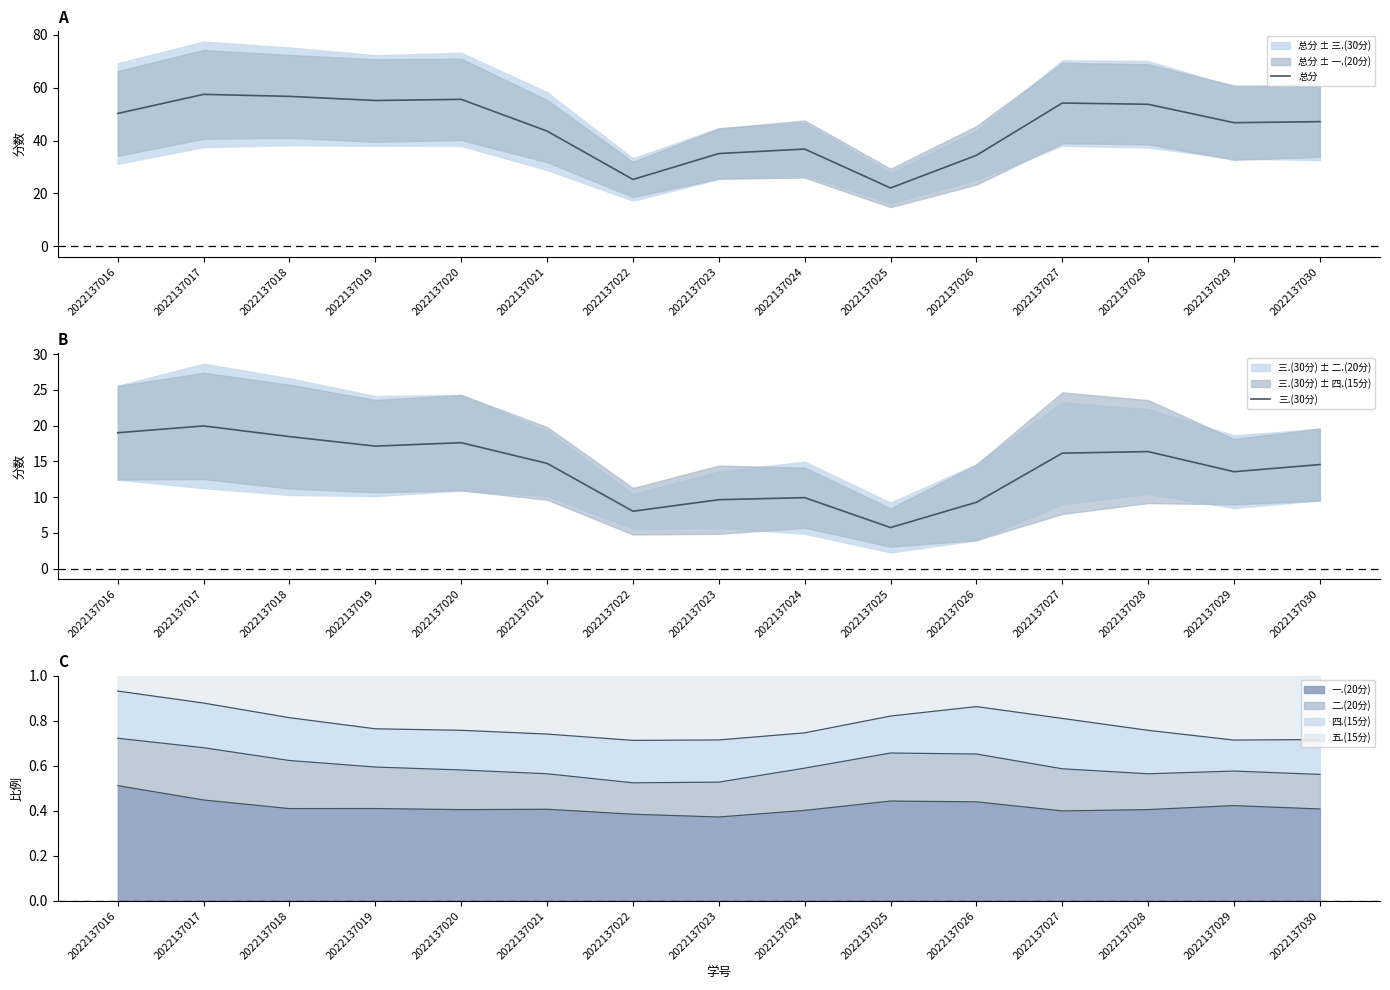

In 三.(30分), how many points are higher than both neighbors (excluding endpoints)?

4